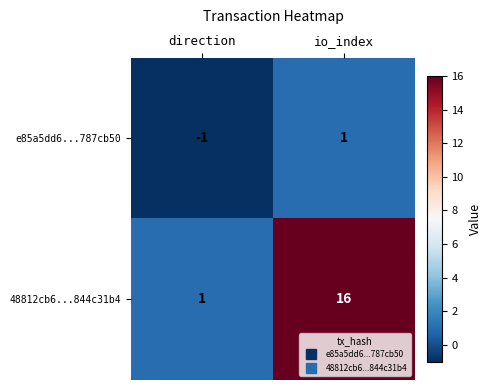

Which series has the widest spread of values?

48812cb6...844c31b4